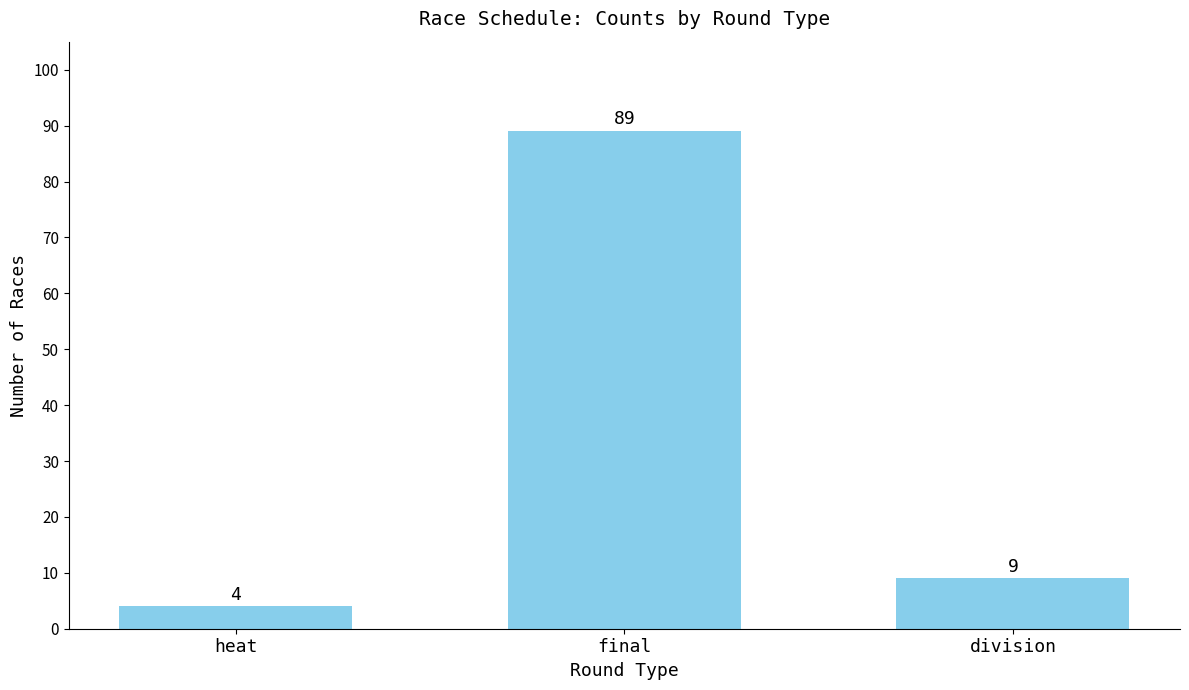

What is the approximate value at heat, to the nearest 5?

5